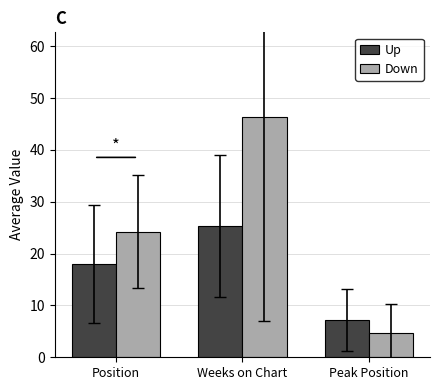

Rank the series by their average value, from lowest to highest.

Up, Down